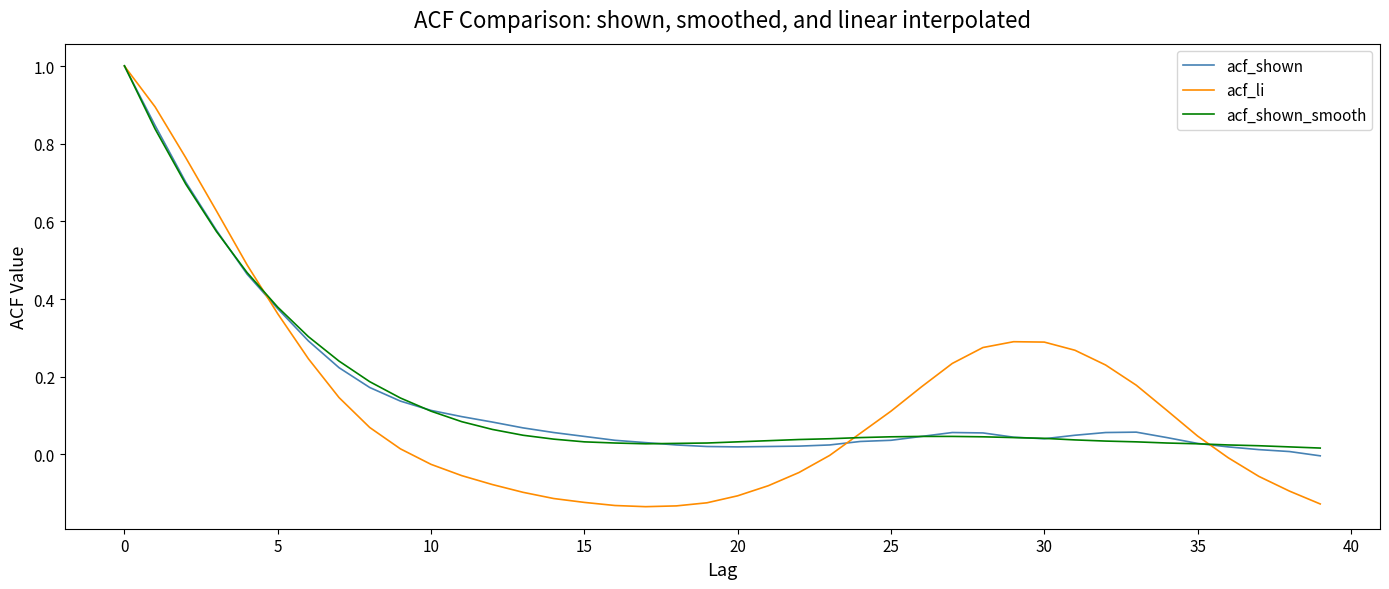

What is the maximum value shown in the chart?

1.0